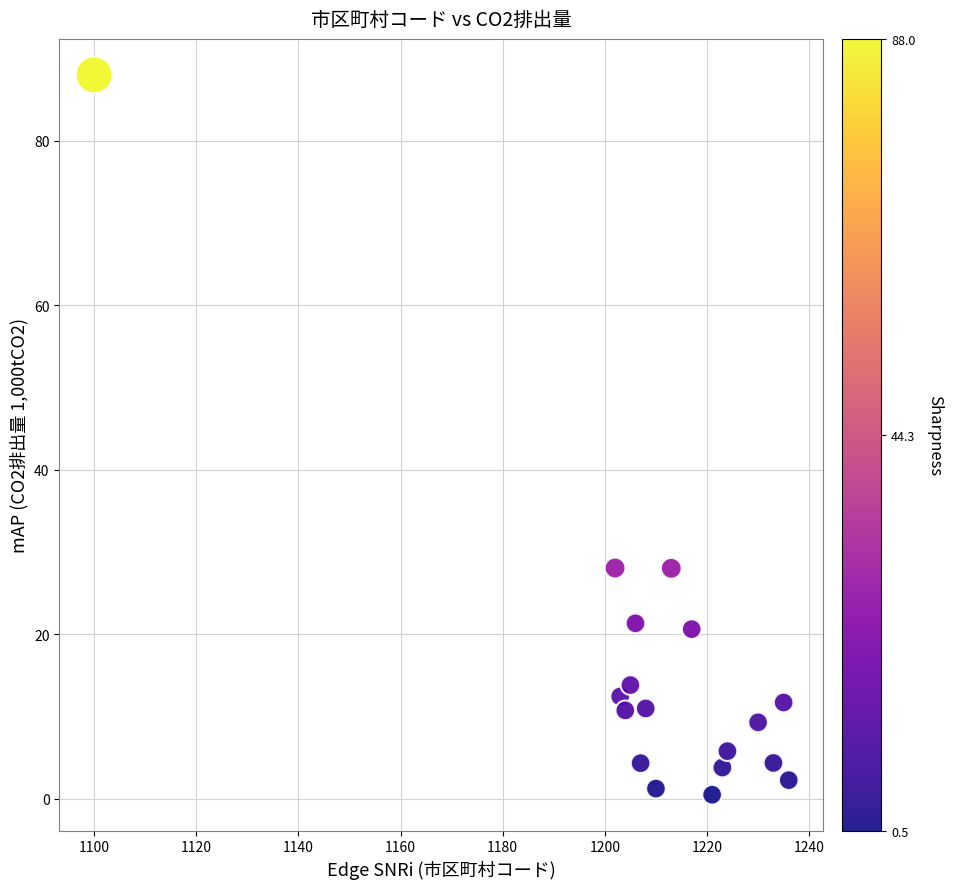

What is the range of Y values (max minus min)?

87.5